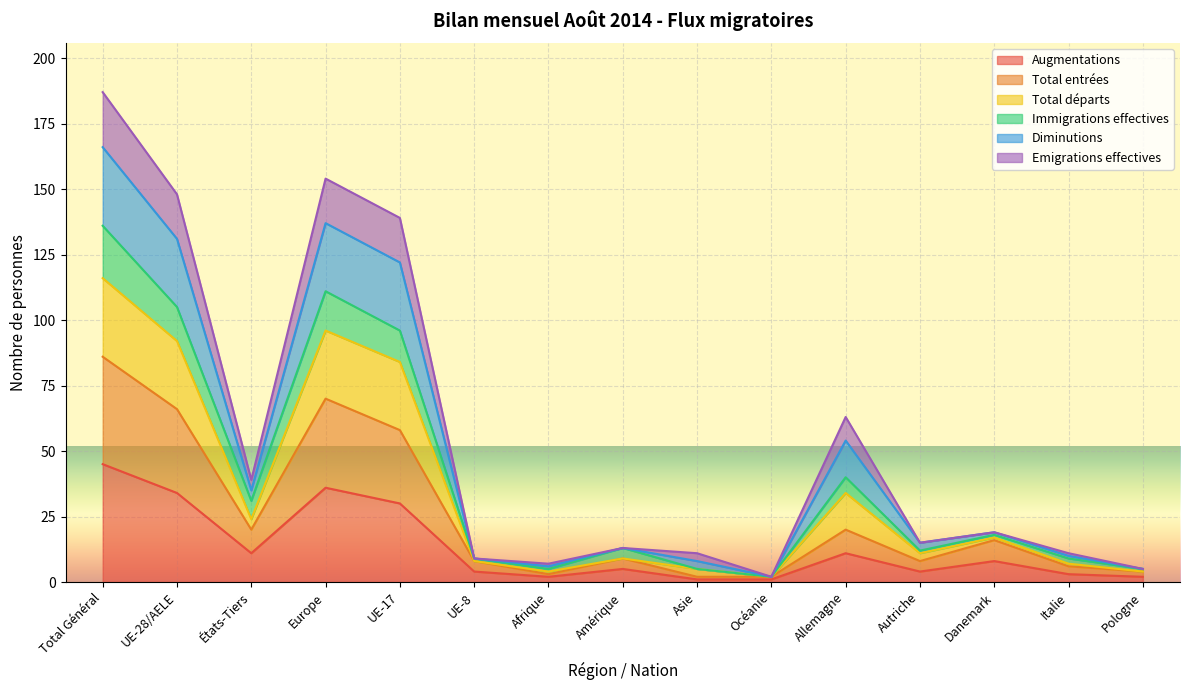

What is the label of the 6th point from the left?

UE-8